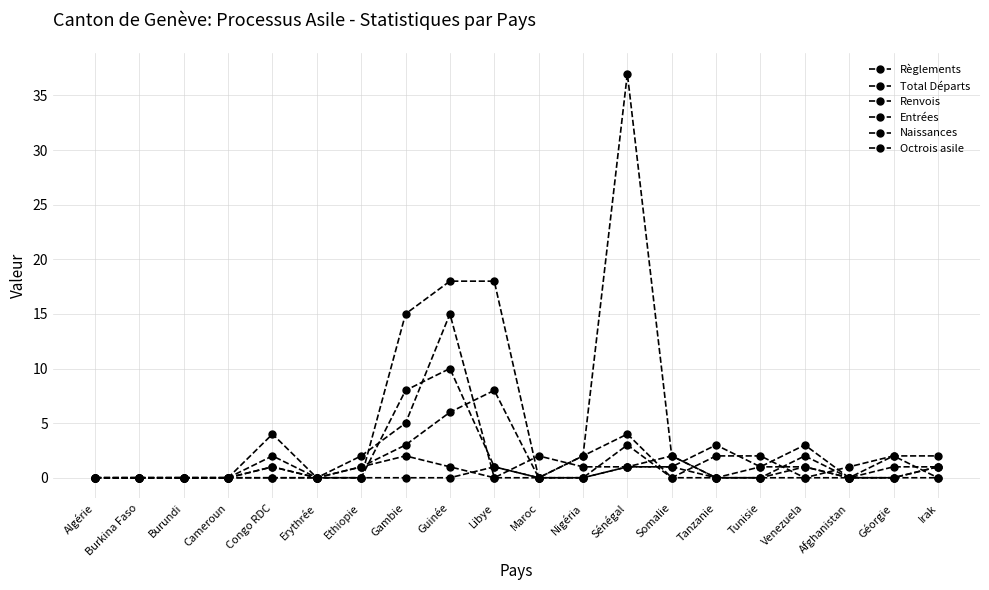

Which series ends up on top after the final intersection of Total Départs and Entrées?

Total Départs